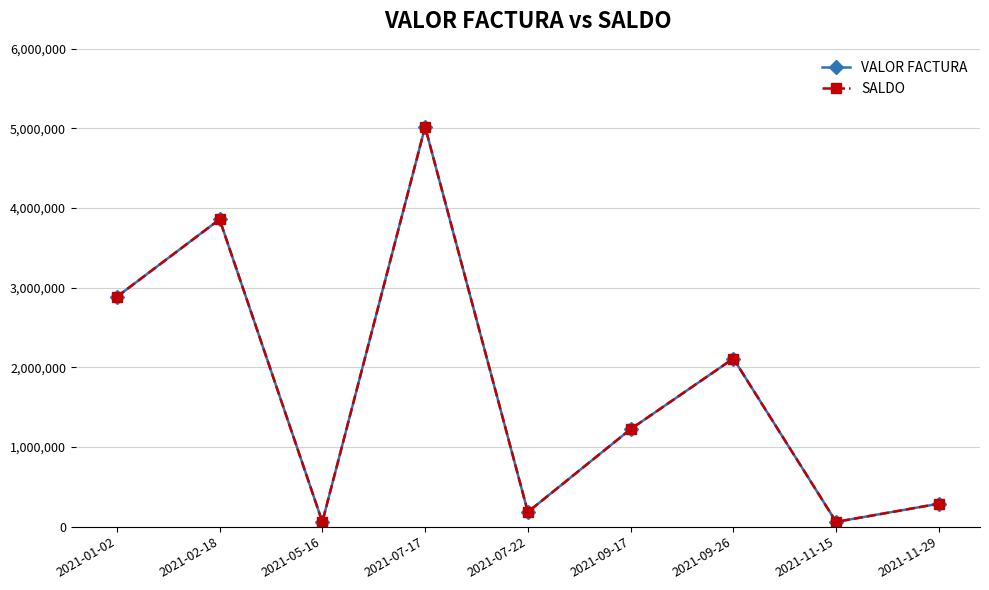

How many lines are shown in the chart?

2